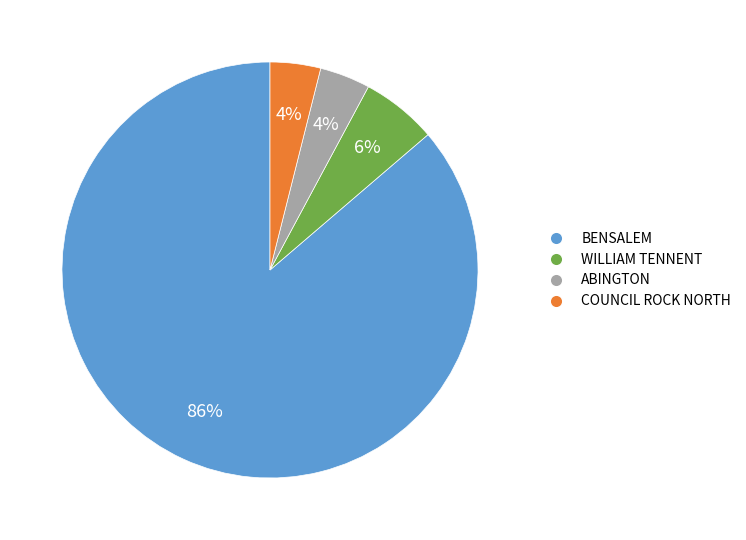

Do BENSALEM and COUNCIL ROCK NORTH together represent more than half of the pie?

Yes